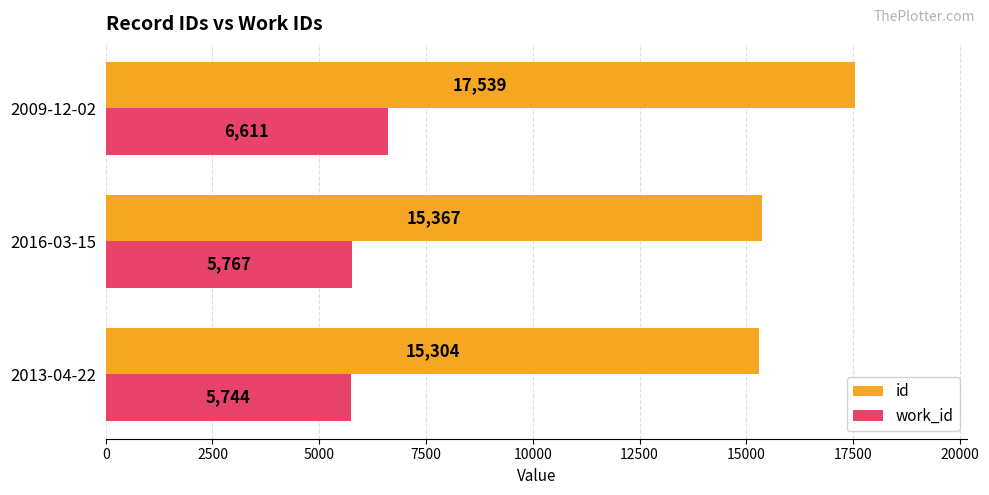

List the series in order of their peak value, lowest first.

work_id, id